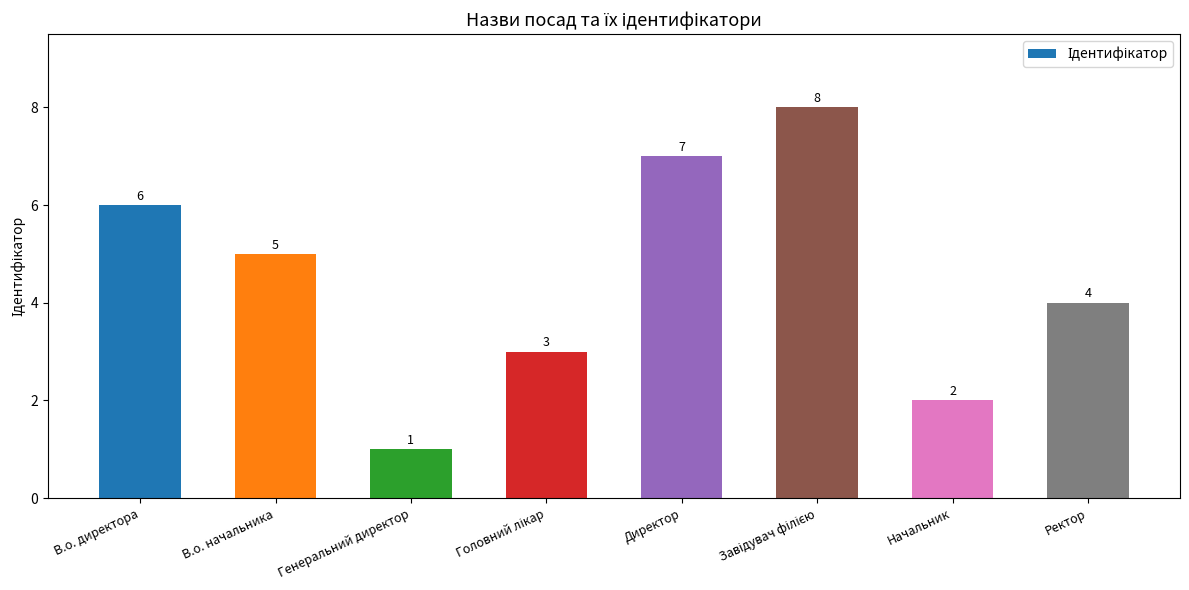

The chart shows a value of 6 at В.о. директора. True or false?

True